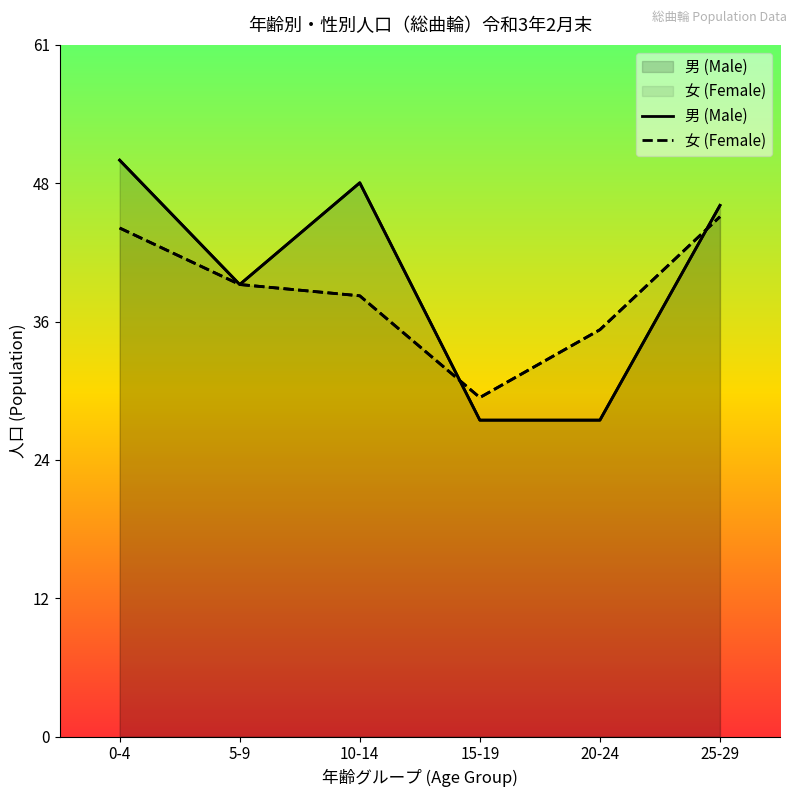

Is the value of 女 (Female) at 5-9 greater than the value of 男 (Male) at 25-29?

No